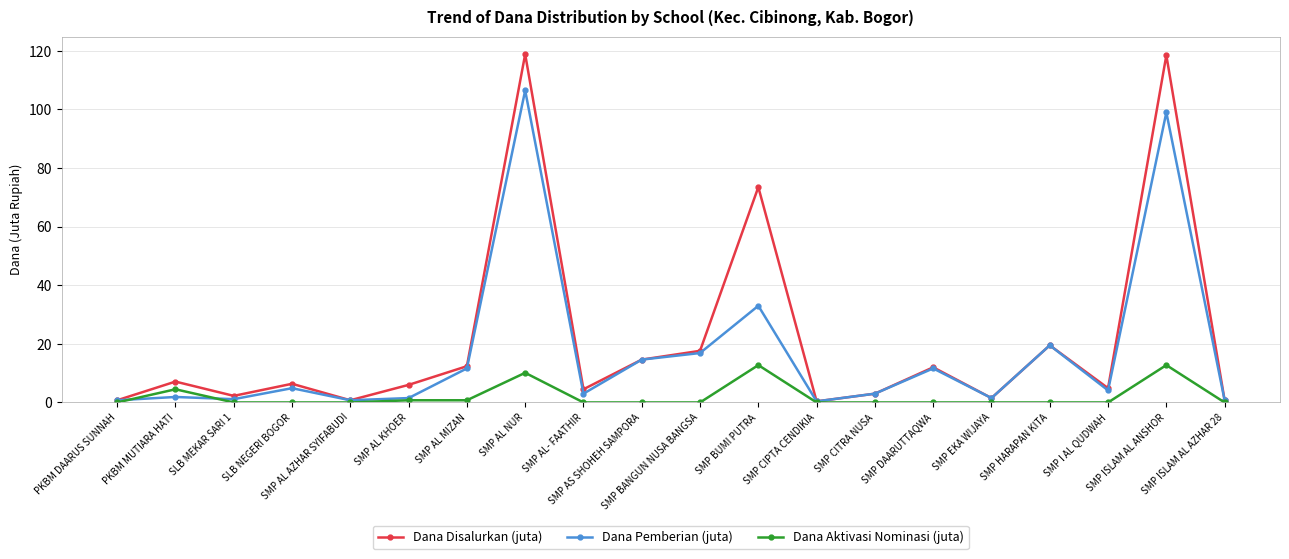

What is the greatest value displayed?

118.9